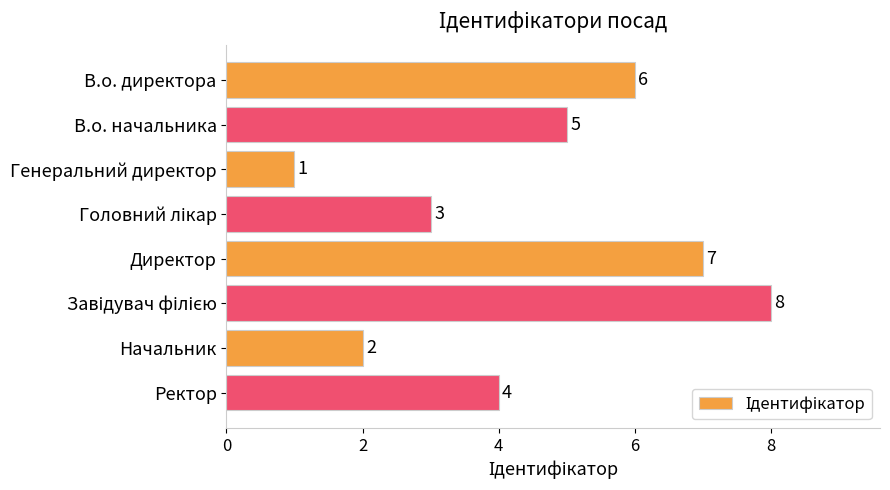

At which category does the chart reach its minimum across all series?

Генеральний директор